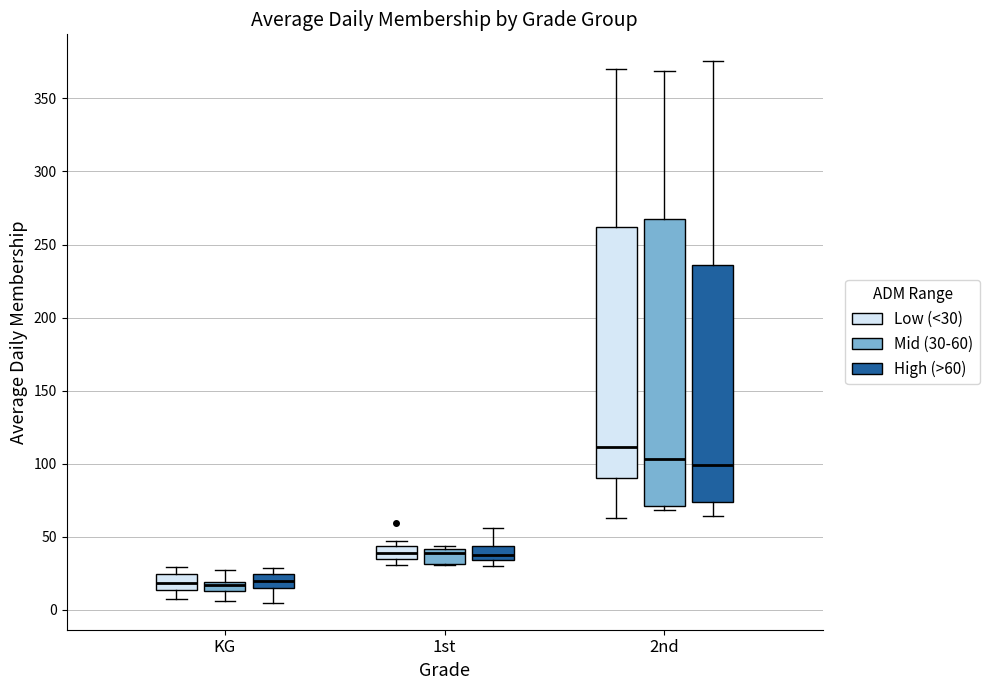

Comparing the boxes themselves (not the whiskers), which one is the tallest?

2nd (Mid (30-60))